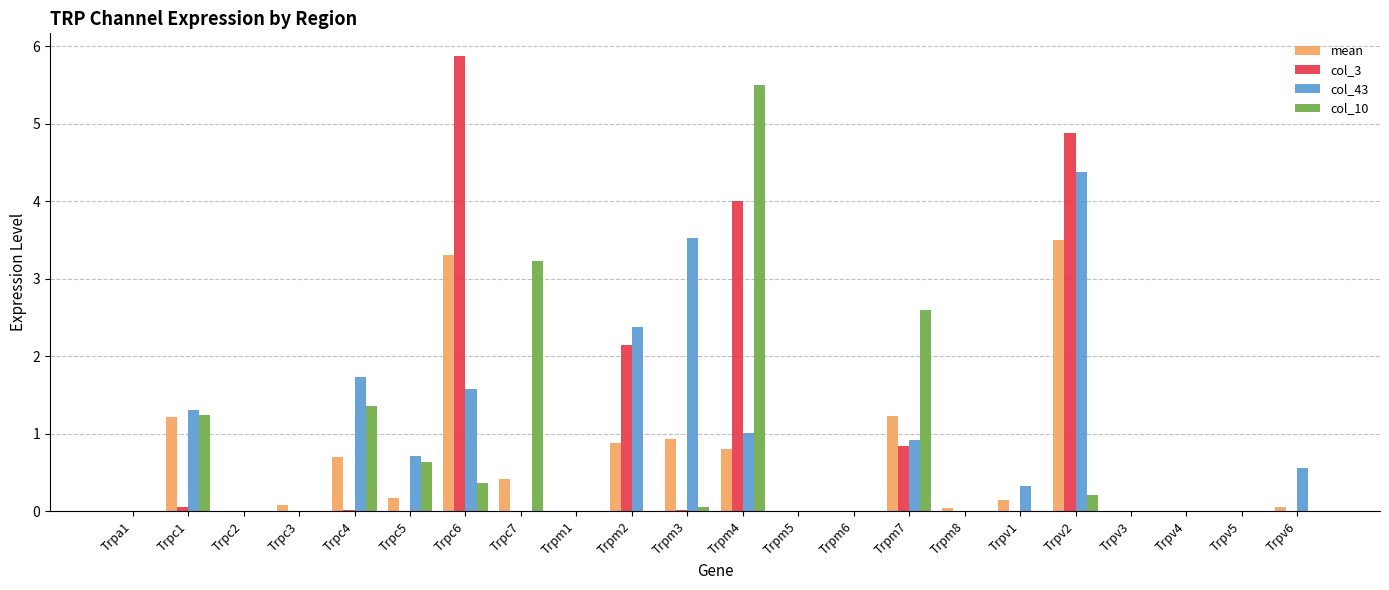

At which category is the sum across all series the highest?

Trpv2